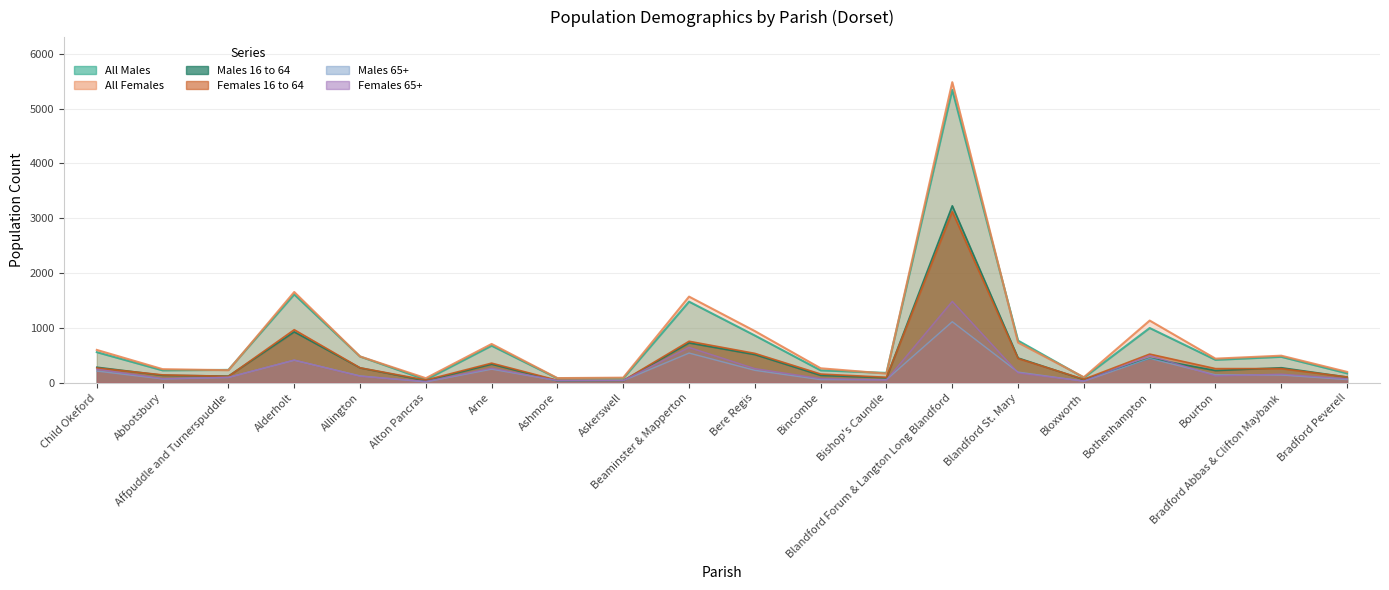

What is the difference between the maximum and minimum values in the Males 65+ series?

1098